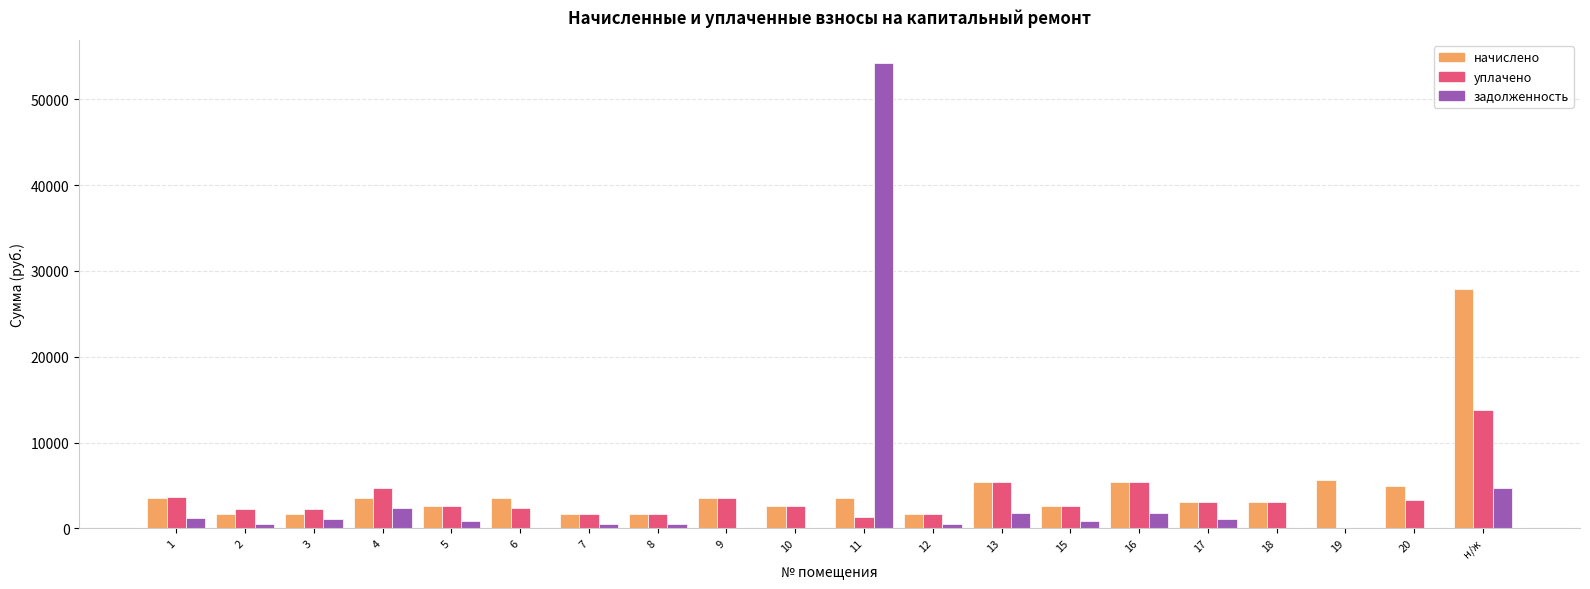

Are the bars horizontal?

No